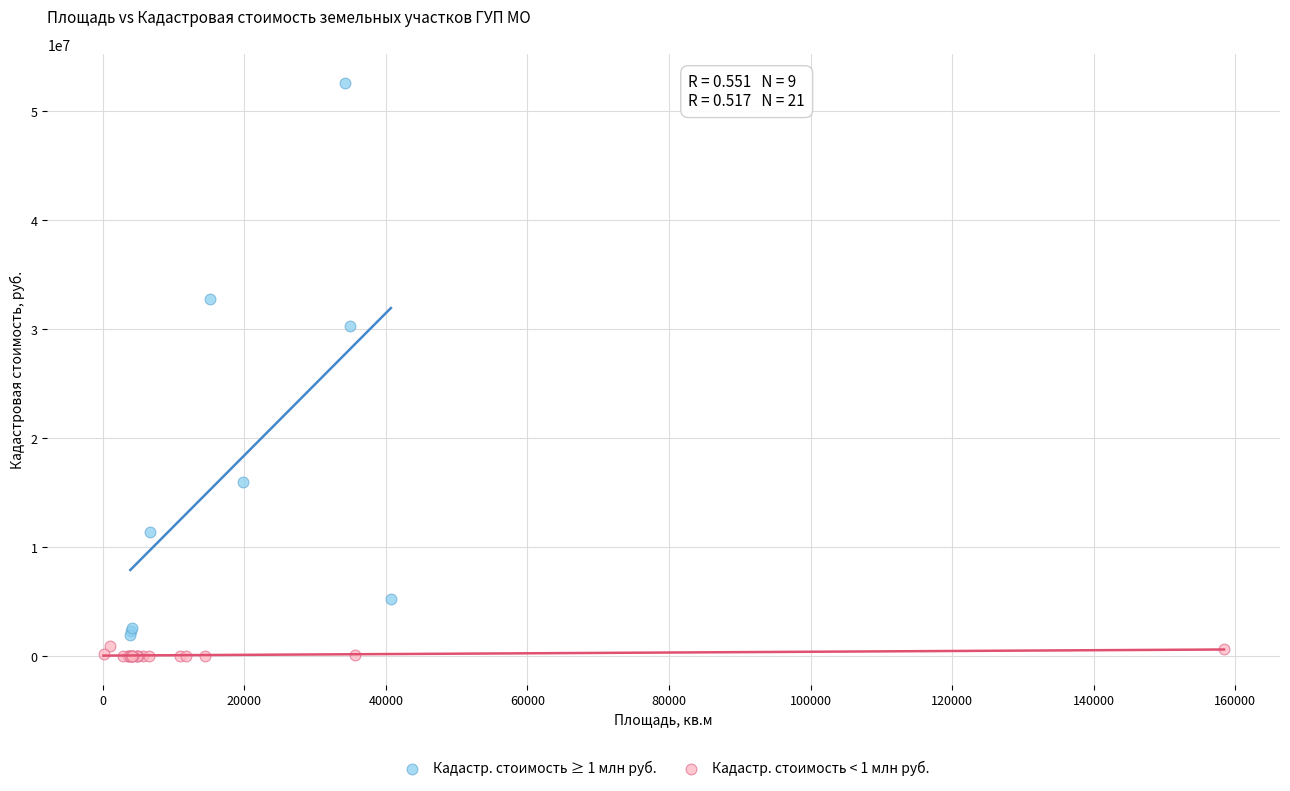

What are all the series names shown in the legend?

Кадастр. стоимость ≥ 1 млн руб., Кадастр. стоимость < 1 млн руб.